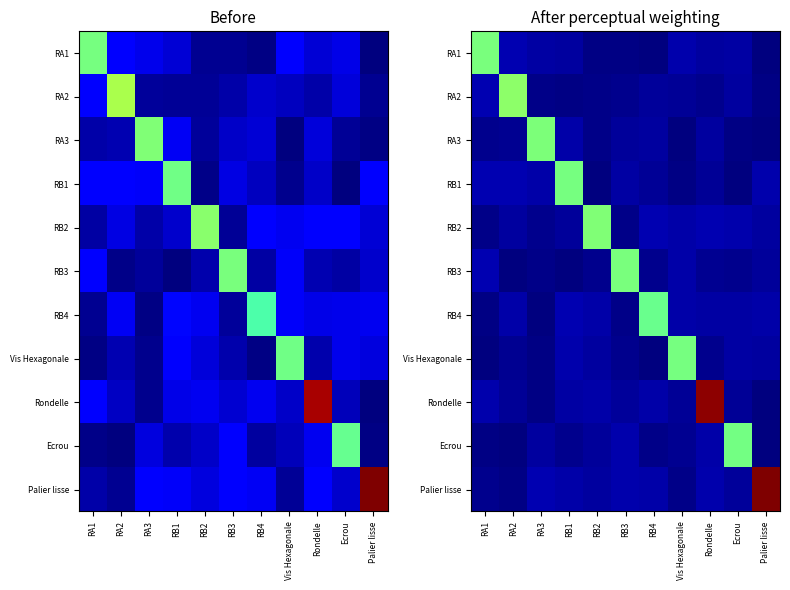

What is the spread (max minus min) of values at Palier lisse?

3.1